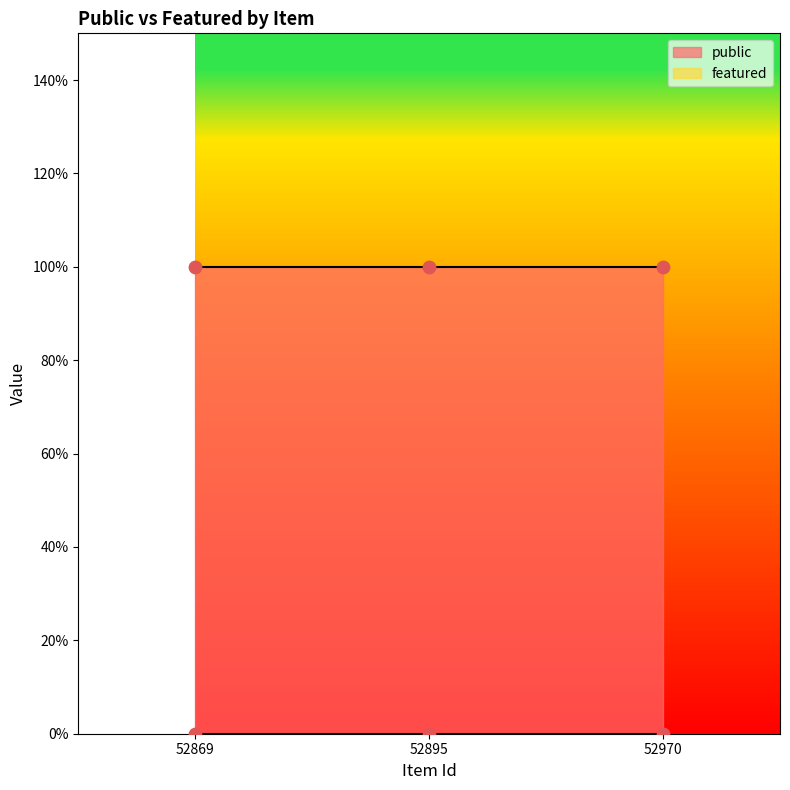

Which series reaches the maximum Y coordinate?

public